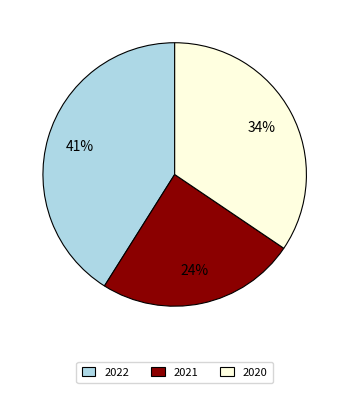

Count the number of slices in the pie.

3